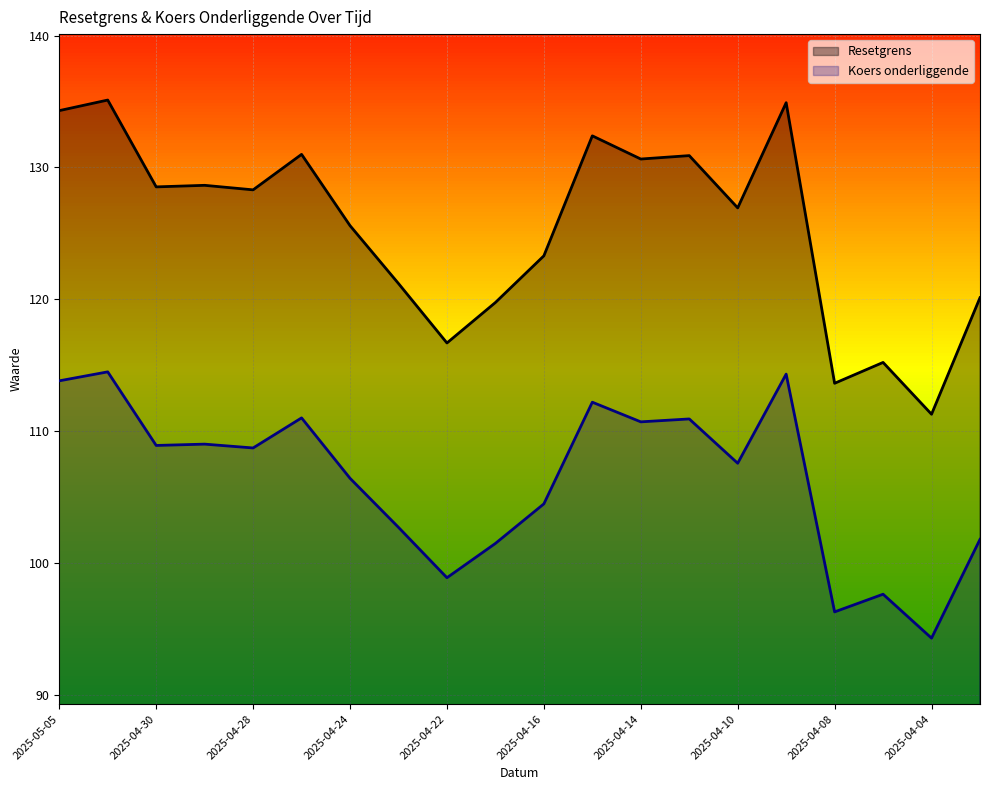

Reading left to right, what are all the values shown in this chart?

Resetgrens: 2025-05-05=134.3	2025-05-02=135.1	2025-04-30=128.5	2025-04-29=128.6	2025-04-28=128.3	2025-04-25=131.0	2025-04-24=125.6	2025-04-23=121.2	2025-04-22=116.7	2025-04-17=119.8	2025-04-16=123.3	2025-04-15=132.4	2025-04-14=130.6	2025-04-11=130.9	2025-04-10=126.9	2025-04-09=134.9	2025-04-08=113.6	2025-04-07=115.2	2025-04-04=111.3	2025-04-03=120.1
Koers onderliggende: 2025-05-05=113.8	2025-05-02=114.5	2025-04-30=108.9	2025-04-29=109.0	2025-04-28=108.7	2025-04-25=111.0	2025-04-24=106.4	2025-04-23=102.7	2025-04-22=98.9	2025-04-17=101.5	2025-04-16=104.5	2025-04-15=112.2	2025-04-14=110.7	2025-04-11=110.9	2025-04-10=107.6	2025-04-09=114.3	2025-04-08=96.3	2025-04-07=97.6	2025-04-04=94.3	2025-04-03=101.8